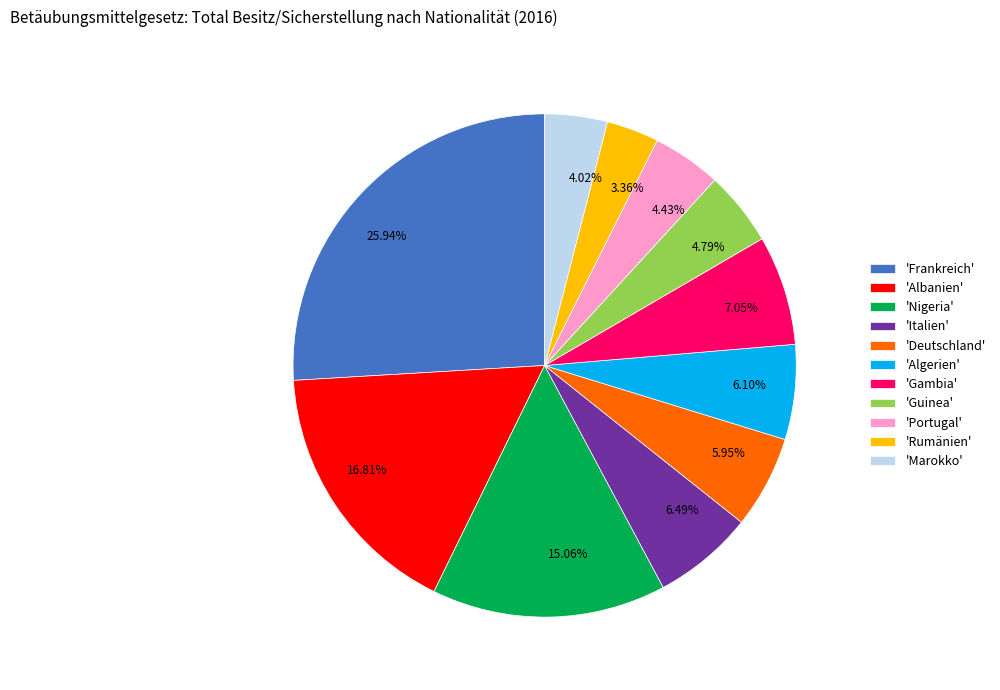

Approximately how many times larger is the value at 25.94% compared to 3.36%?

7.7